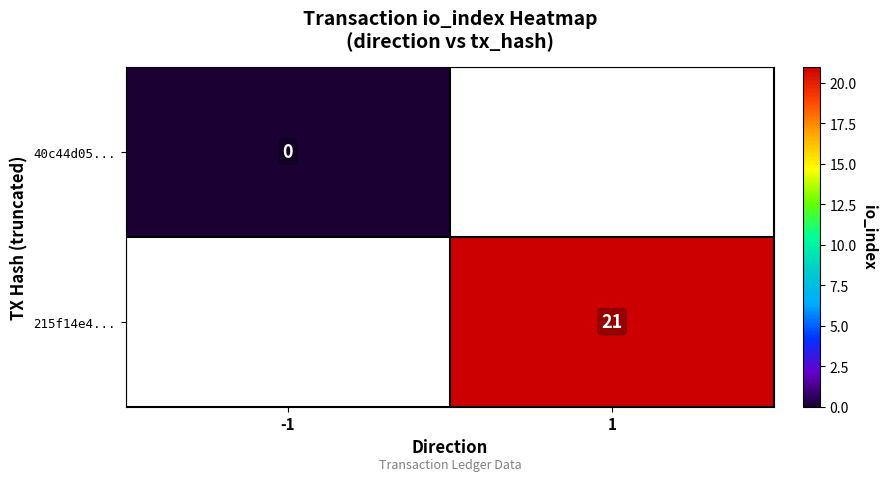

True or false: 215f14e4... has a value of 11 at 1.

False